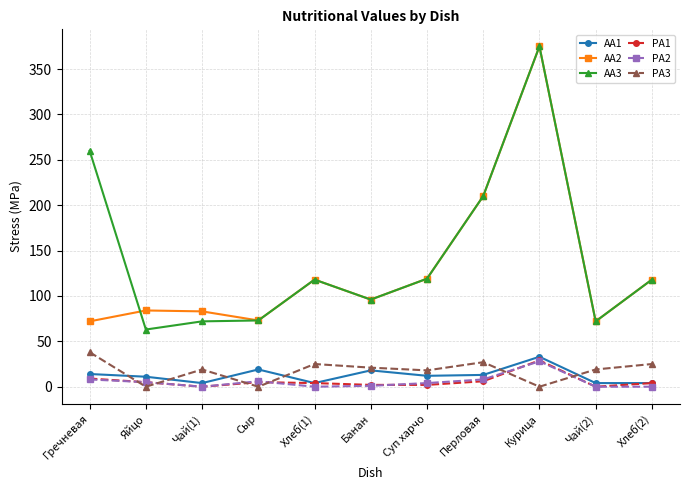

What is the greatest value displayed?

375